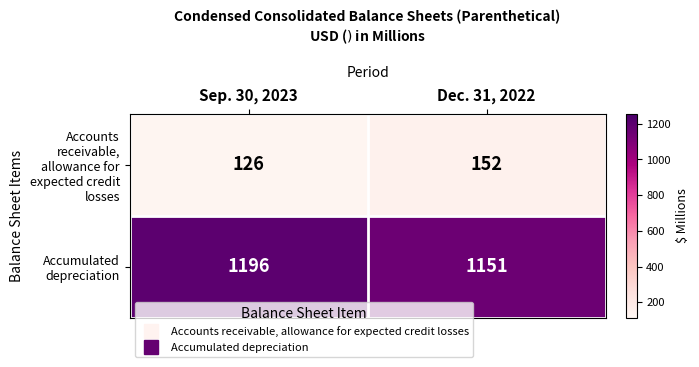

The Accumulated depreciation series shows 1621 at Sep. 30, 2023. True or false?

False